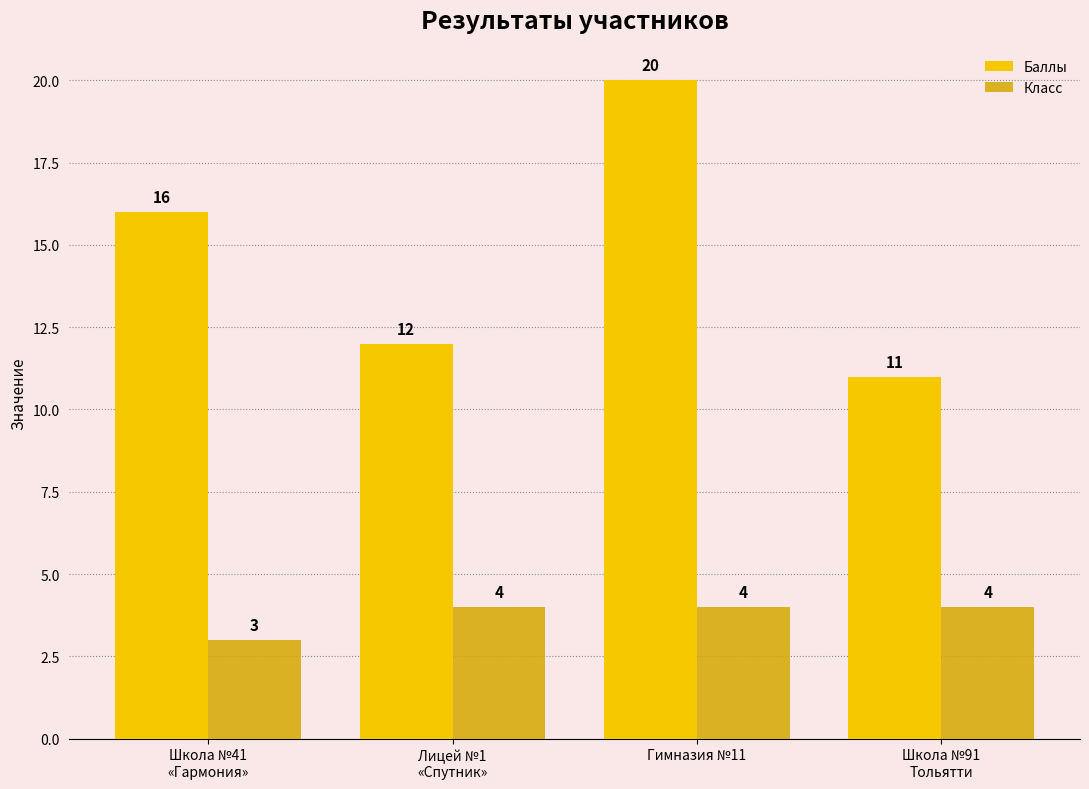

At how many categories does at least one series exceed 14?

2